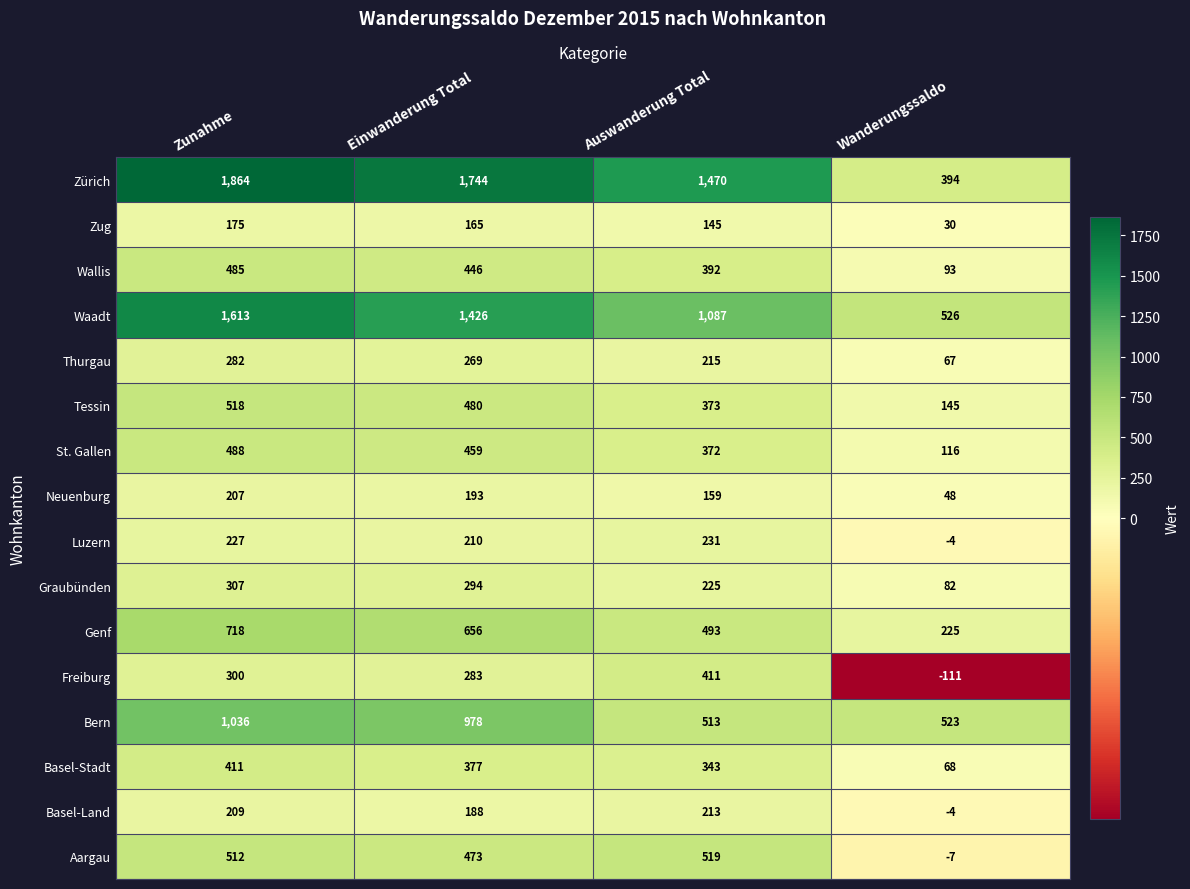

What is the sum of all St. Gallen values?

1435